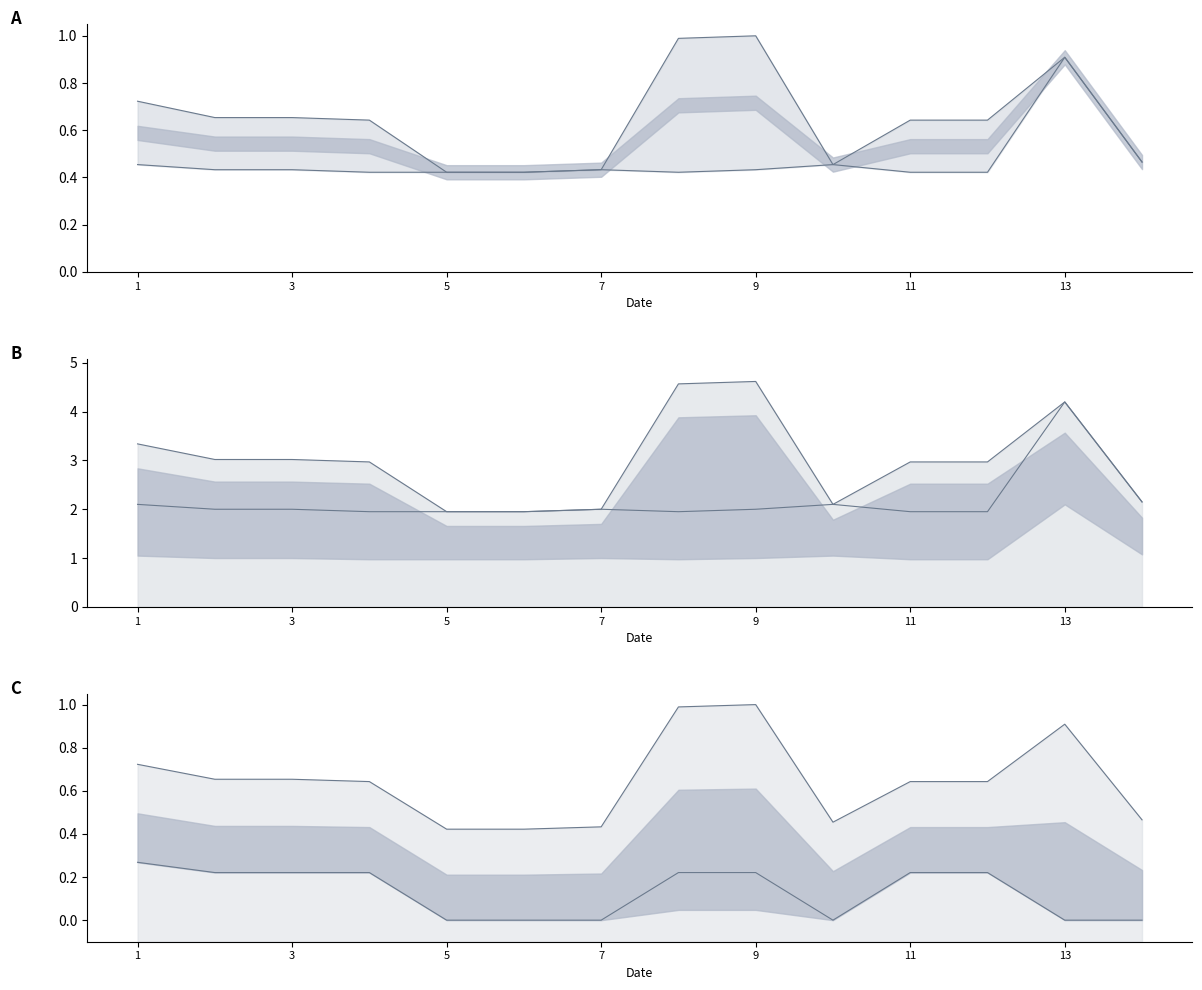

The value of SCHOOL FEE at 14 is 0.8. True or false?

False